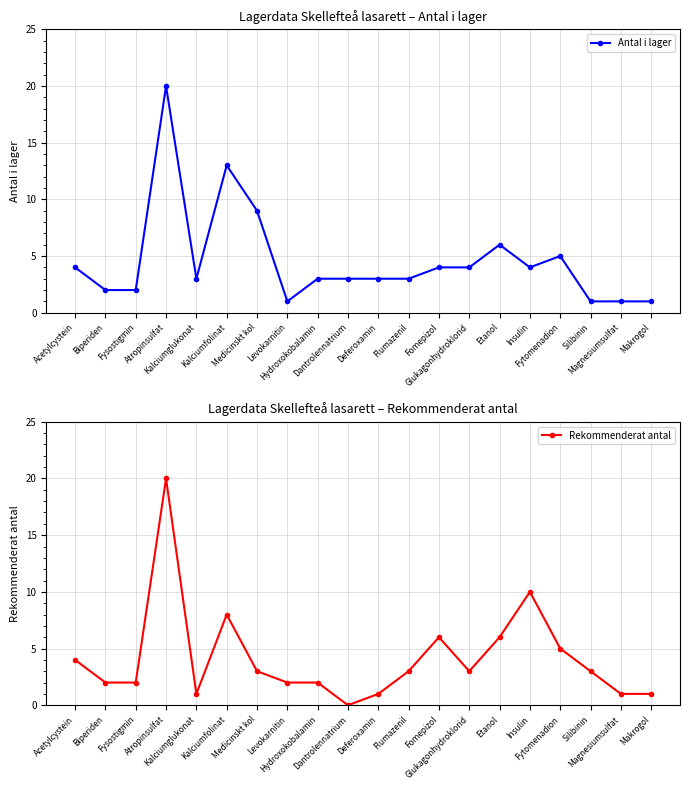

Which series ends up on top after the final intersection of Rekommenderat antal and Antal i lager?

Antal i lager